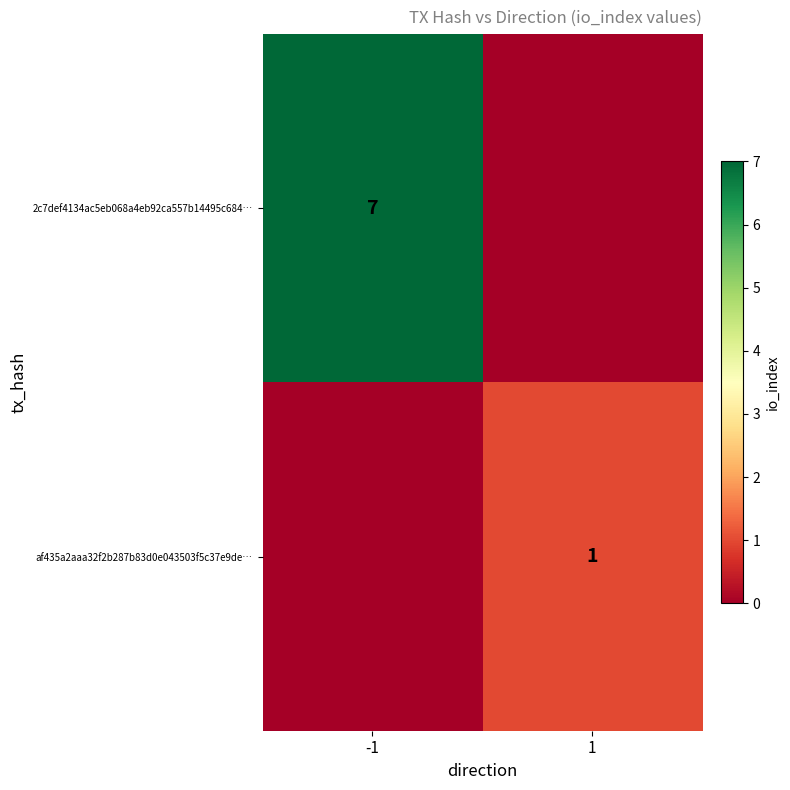

Is the value of 2c7def4134ac5eb068a4eb92ca557b14495c684… at -1 greater than the value of af435a2aaa32f2b287b83d0e043503f5c37e9de… at 1?

Yes